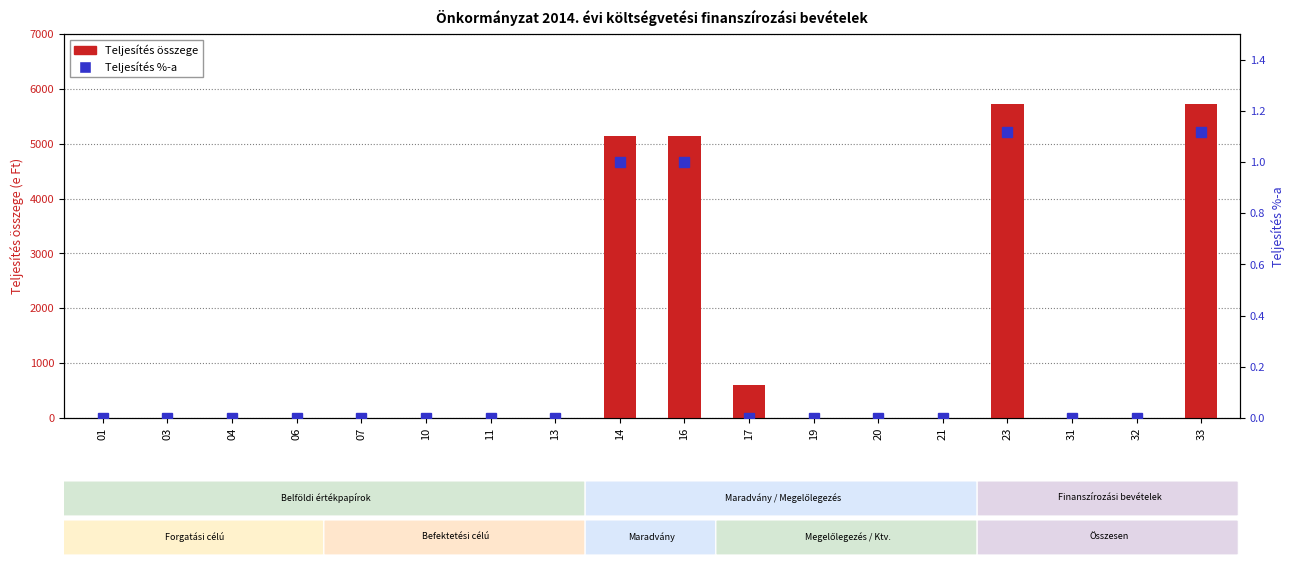

At which category does the chart reach its peak across all series?

23